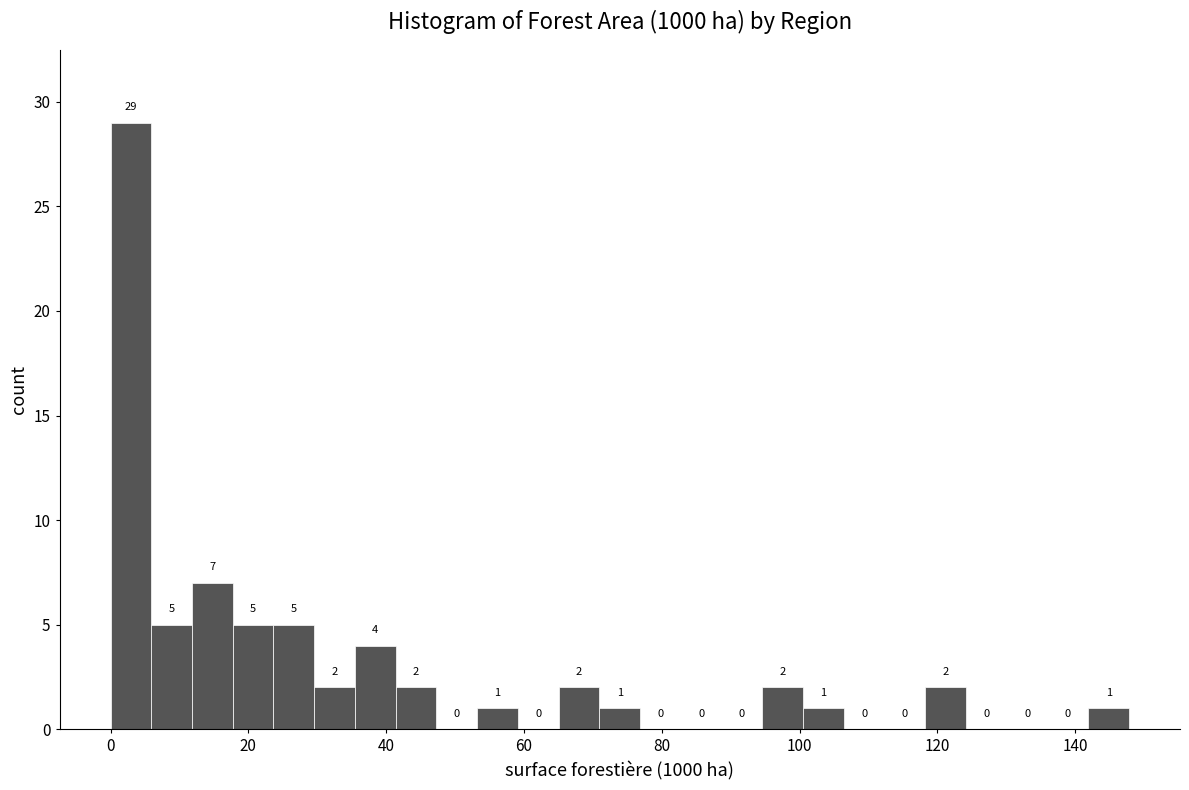

Around what value on the x-axis is the tallest bar? Give the approximate position of its centre, as read against the axis.

2